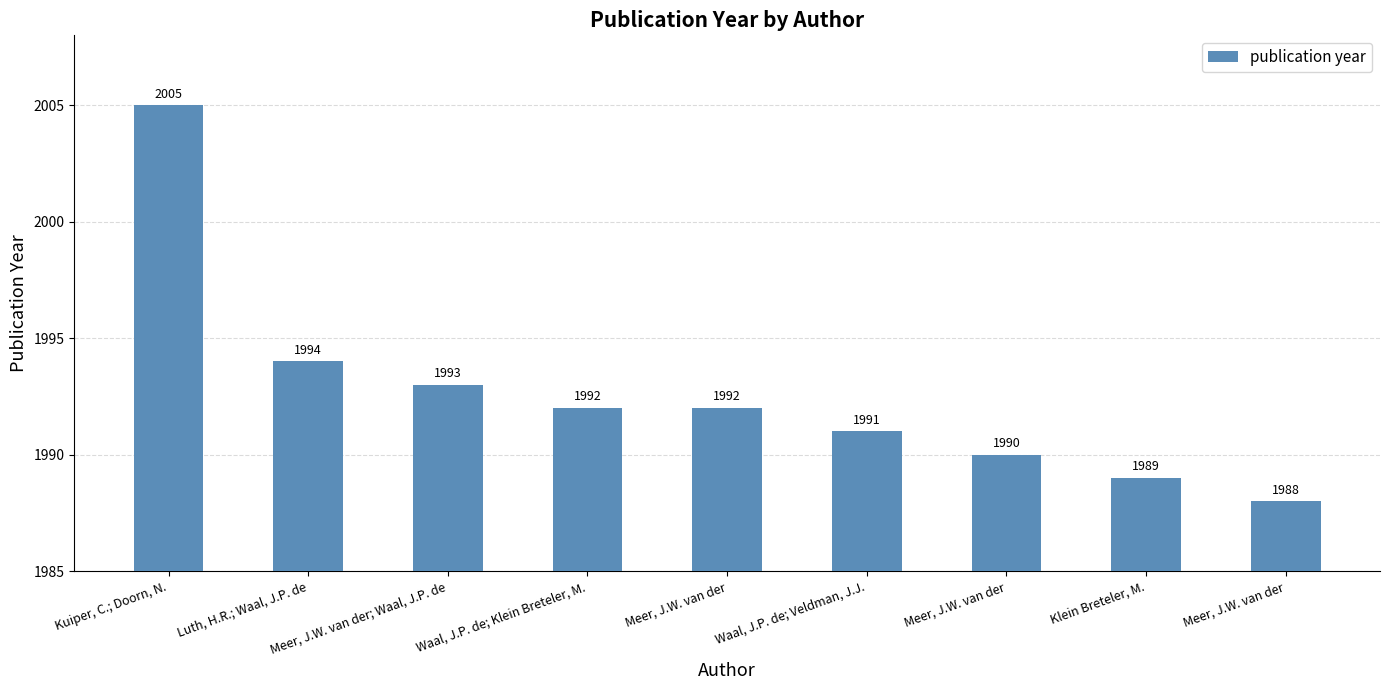

Are the bars horizontal?

No